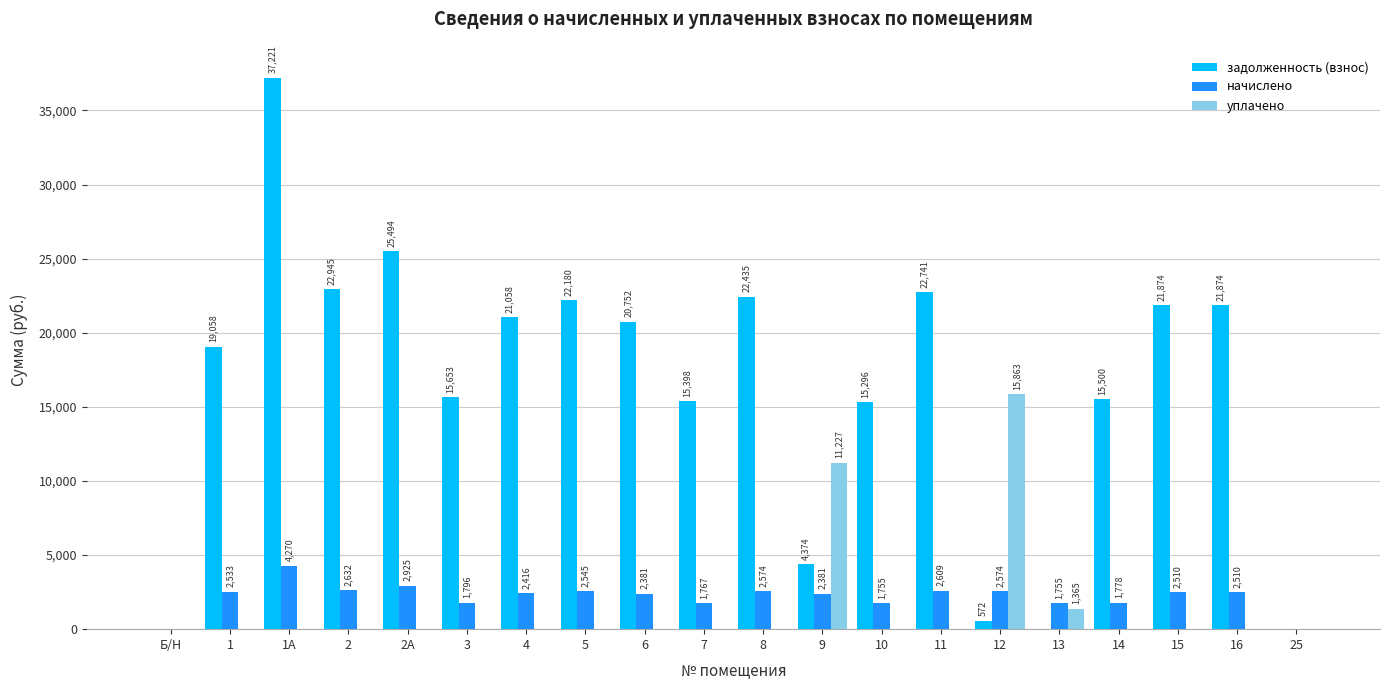

Between 1А and 13, which series saw the biggest shift?

задолженность (взнос)